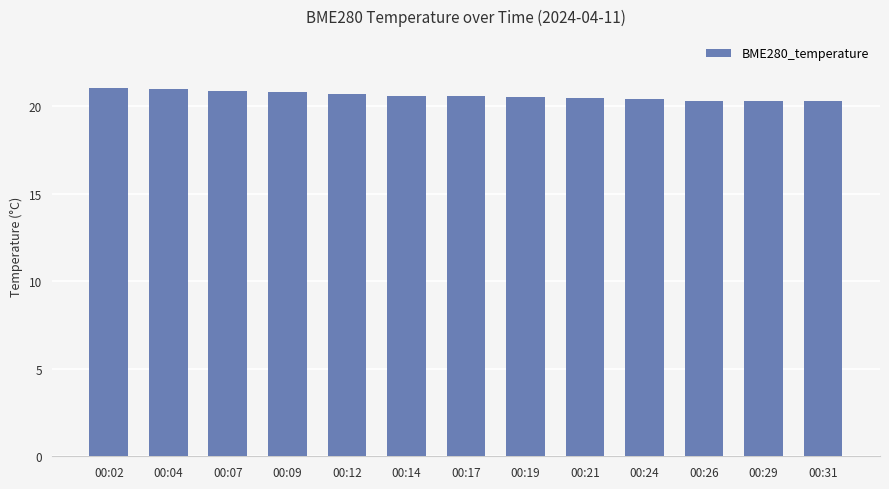

The chart shows a value of 21.0 at 00:02. True or false?

True